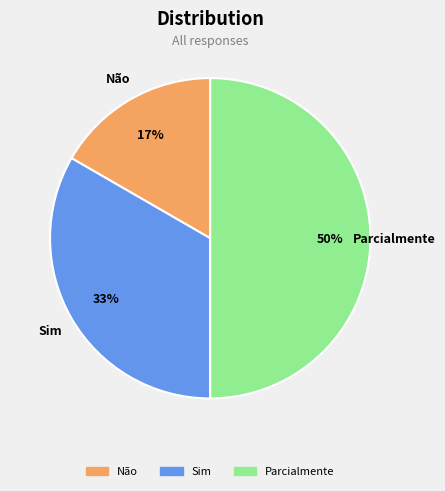

What is the smallest slice in the pie chart?

Não